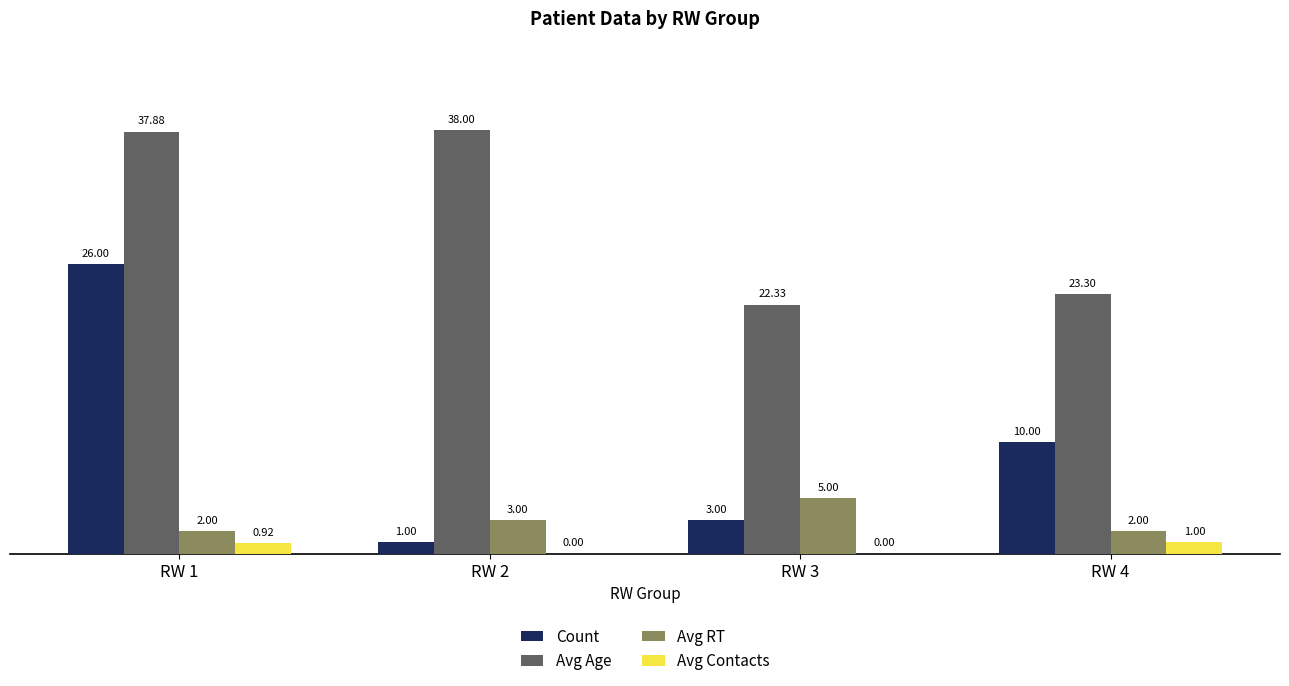

Which series has the largest total across all categories?

Avg Age